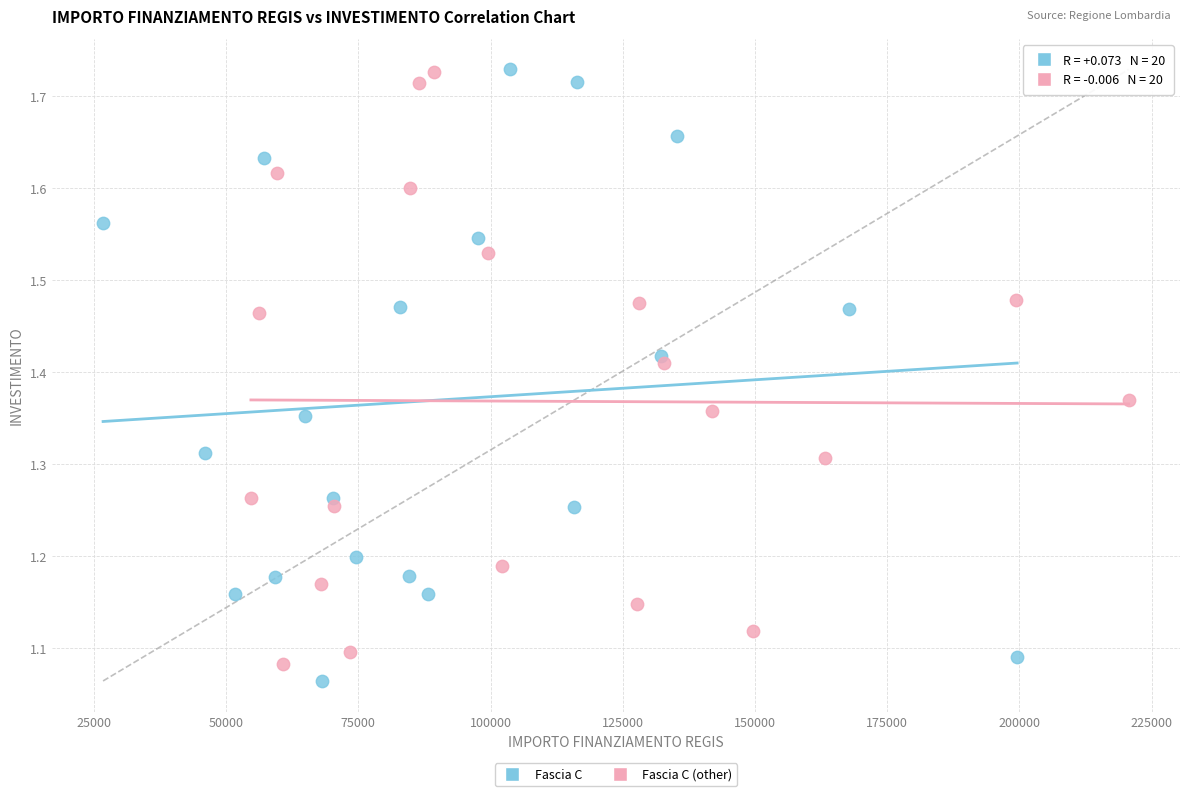

What are all the series names shown in the legend?

Fascia C, Fascia C (other)